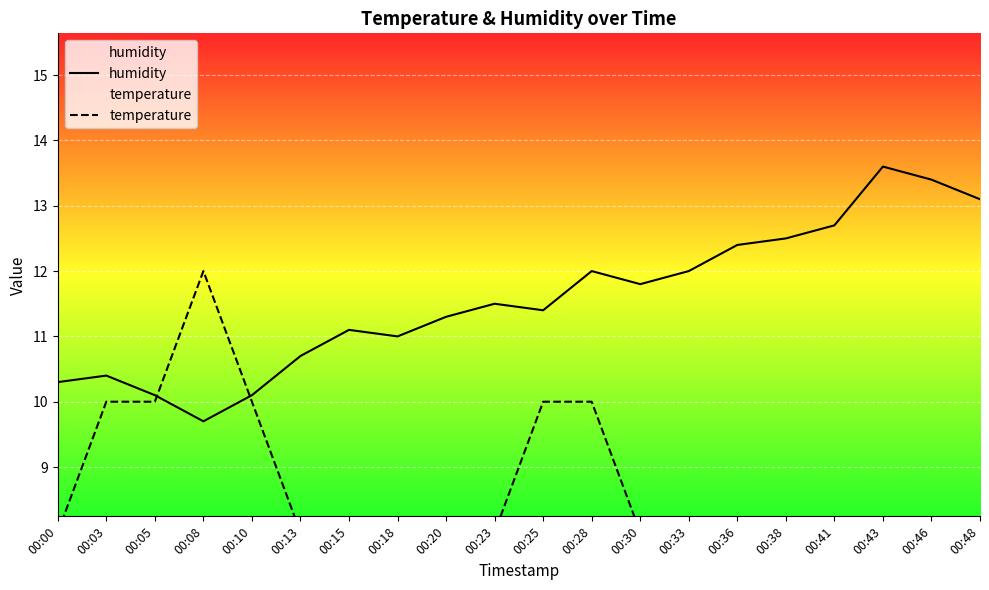

True or false: humidity has a value of 13.4 at 00:46.

True